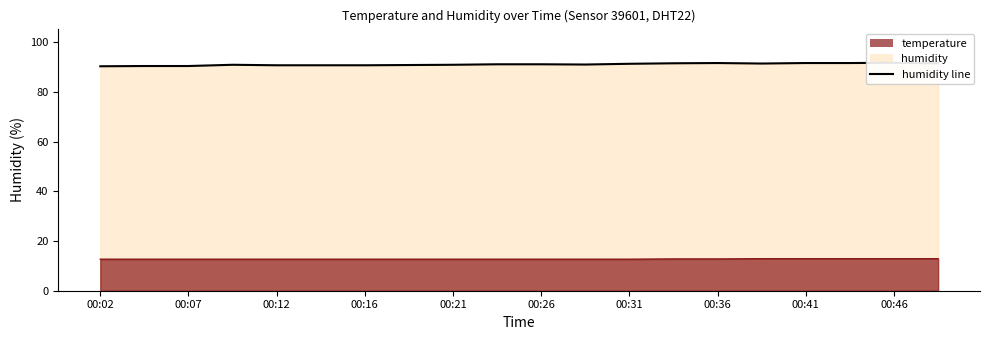

Is it true that the value at 00:26 is 91.2?

True